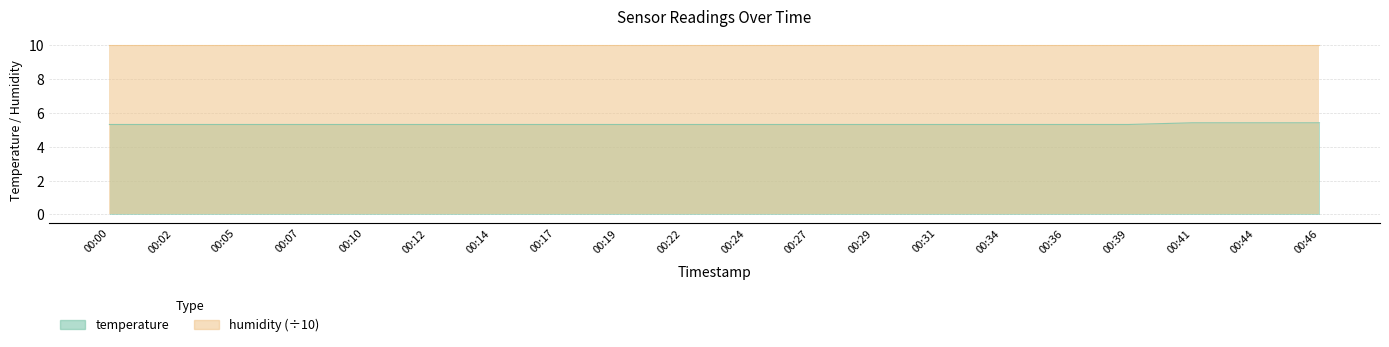

What is the ratio of the value at 00:27 to the value at 00:12?

1.0